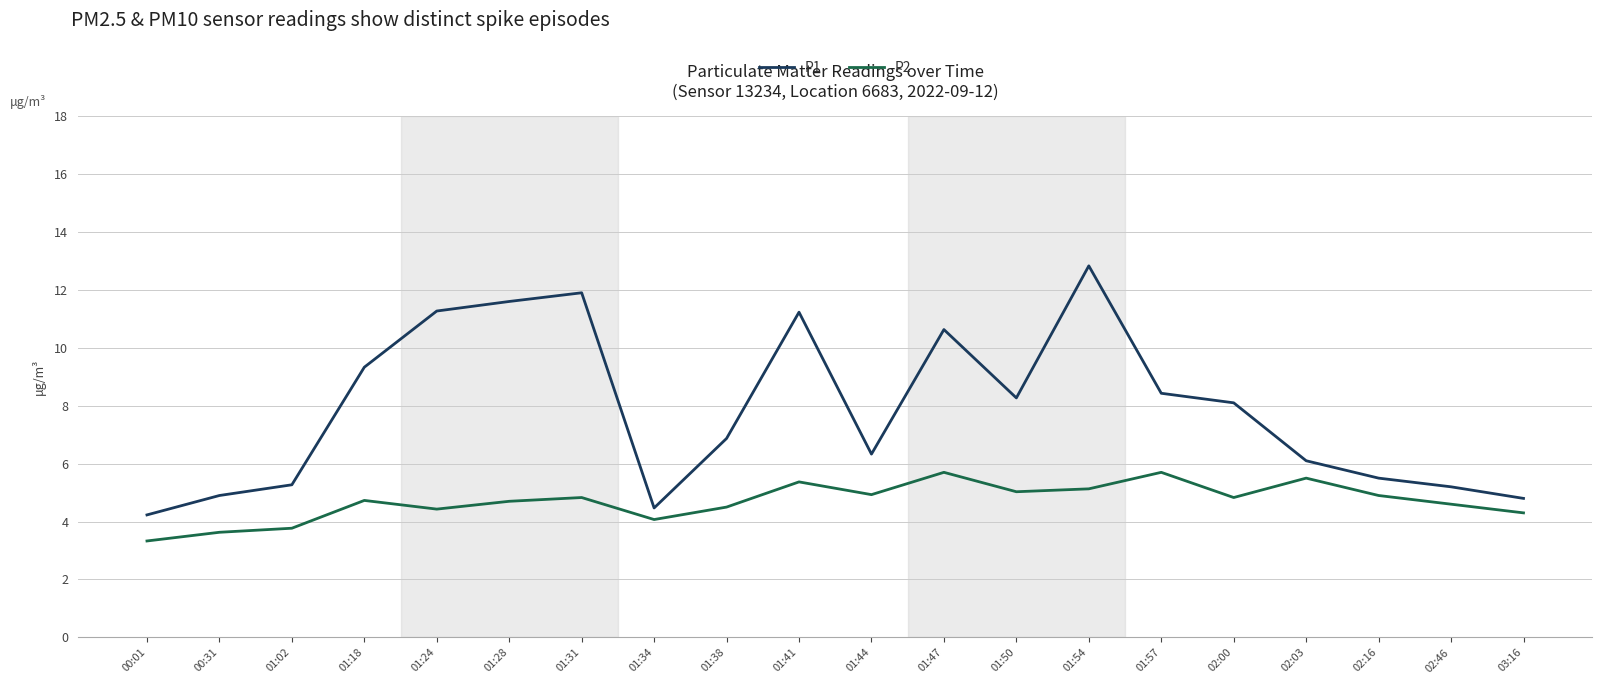

What is the difference between the maximum and minimum values in the P2 series?

2.4